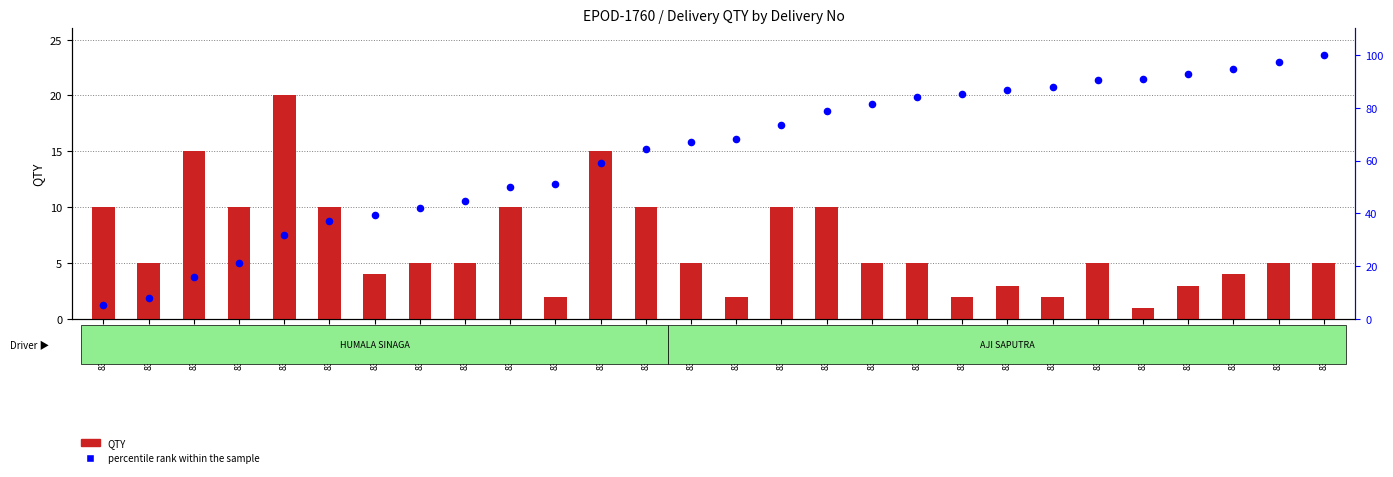

Which series reaches the minimum Y coordinate?

QTY